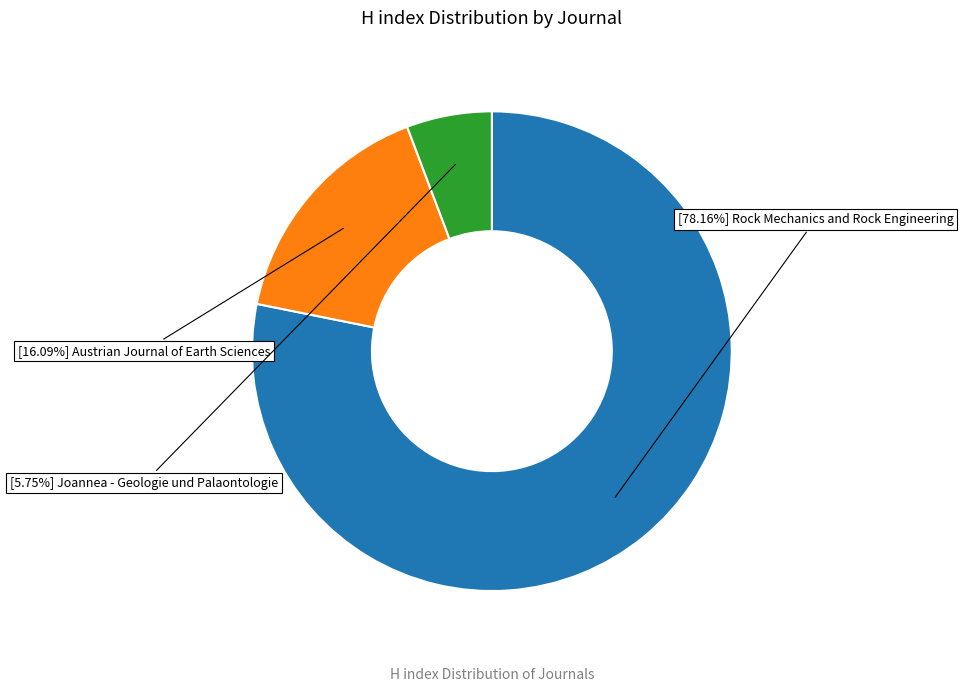

Is there a majority slice in this chart?

Yes